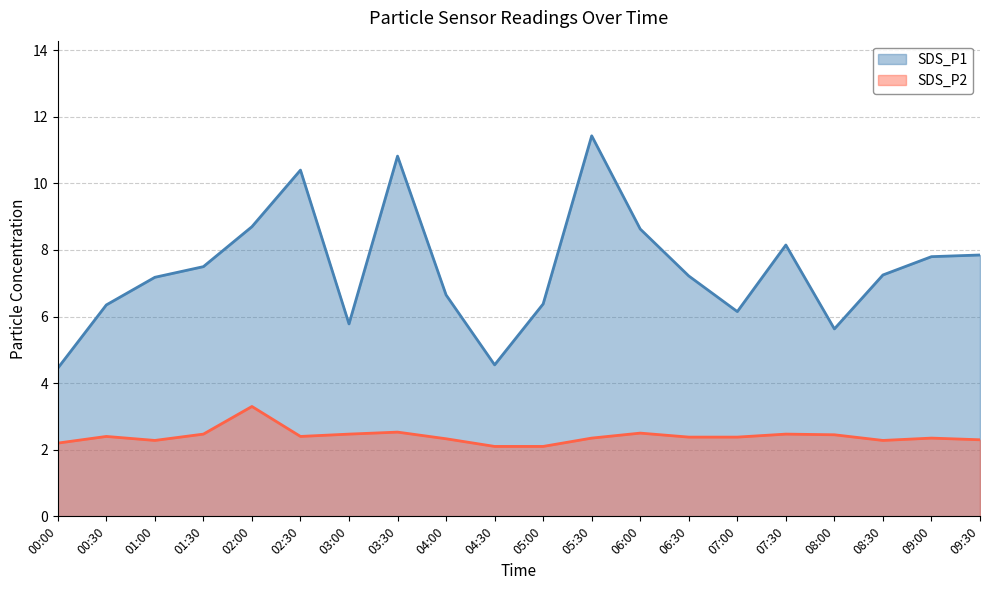

What is the value of the SDS_P2 point at the 9th from the left?

2.3